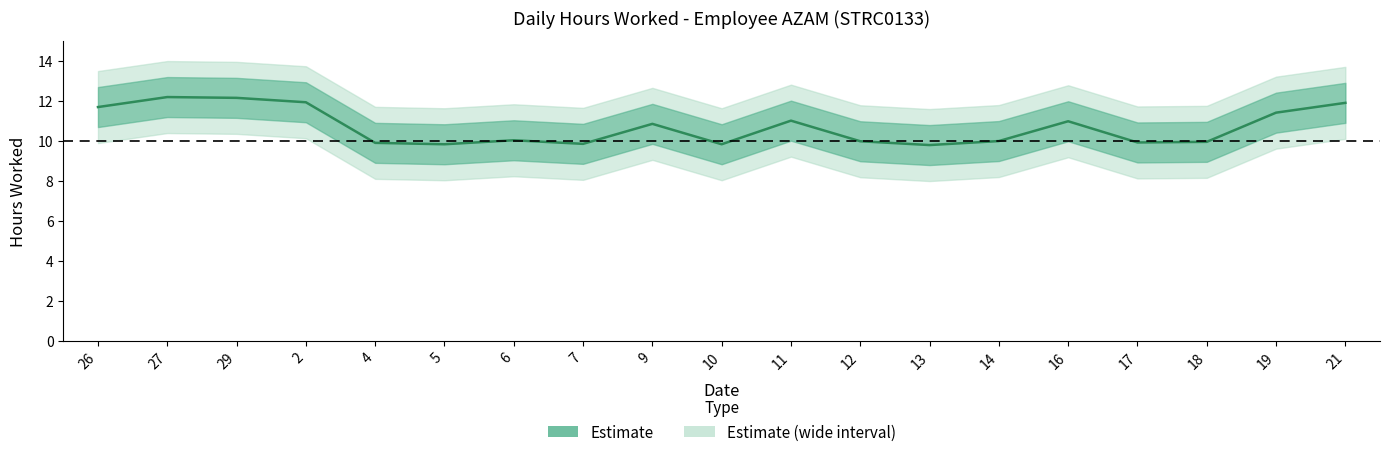

What value does the data have at 13?

9.8